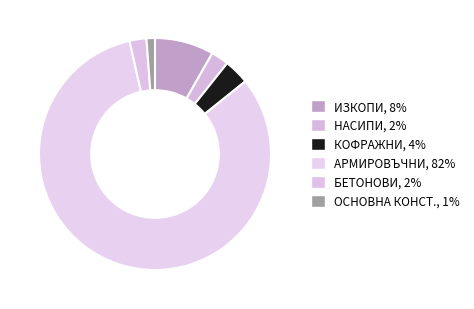

To the nearest percent, what is the difference between the largest and smallest slice percentages?

81%